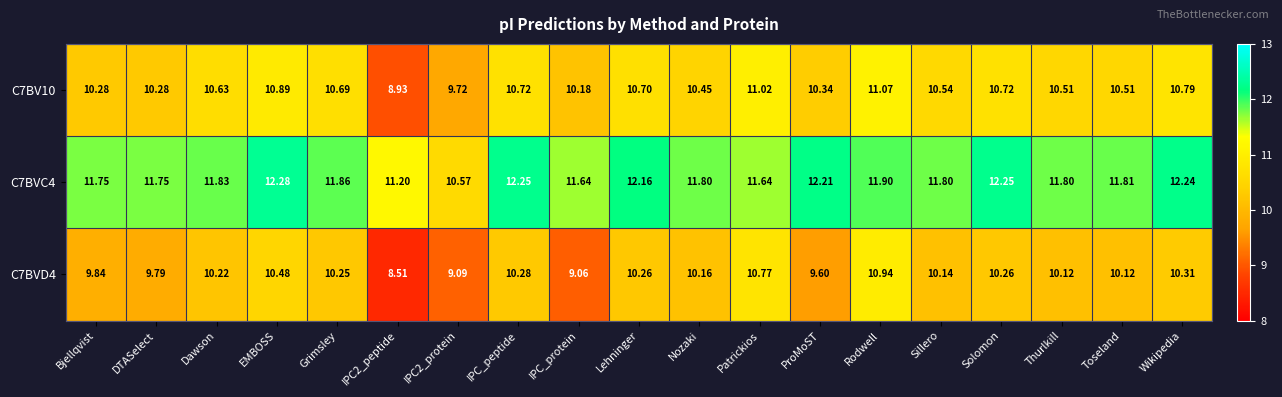

What is the minimum value shown in the chart?

8.5